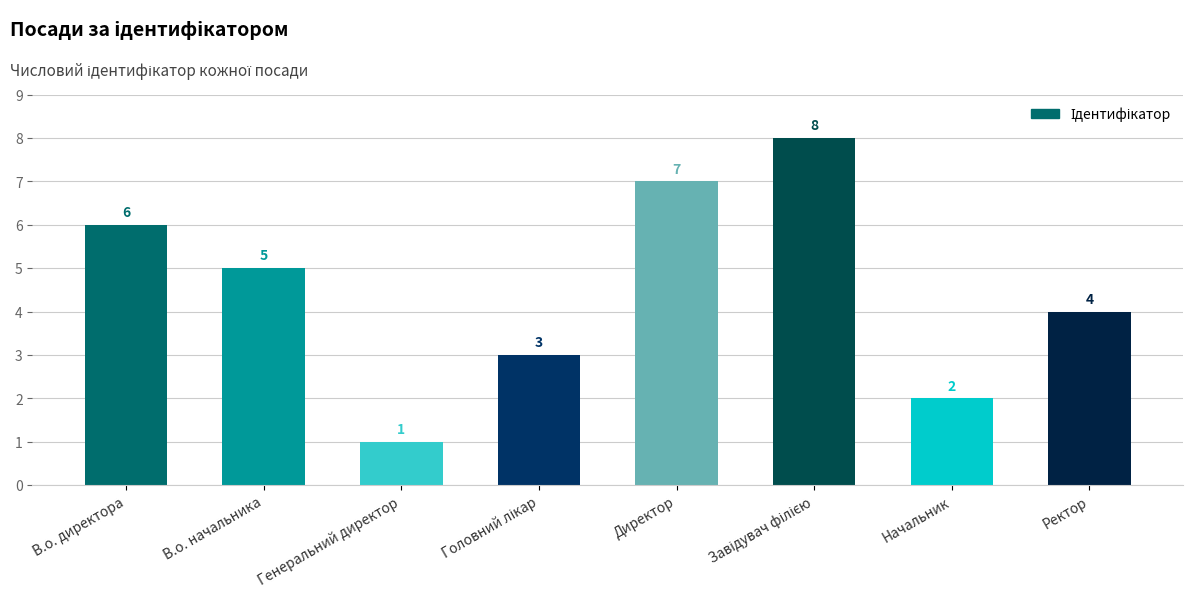

What is the ratio of the value at В.о. начальника to the value at Генеральний директор?

5.0